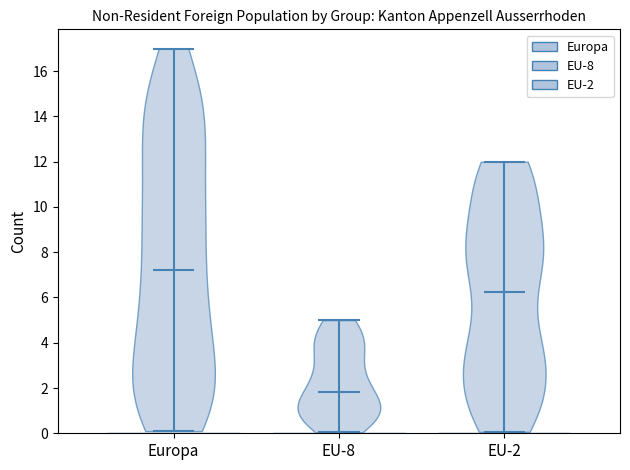

What is the lowest point the violin for EU-2 reaches on the y-axis? The values are not printed on the chart, so give them approximately, as read against the axis.

0.0